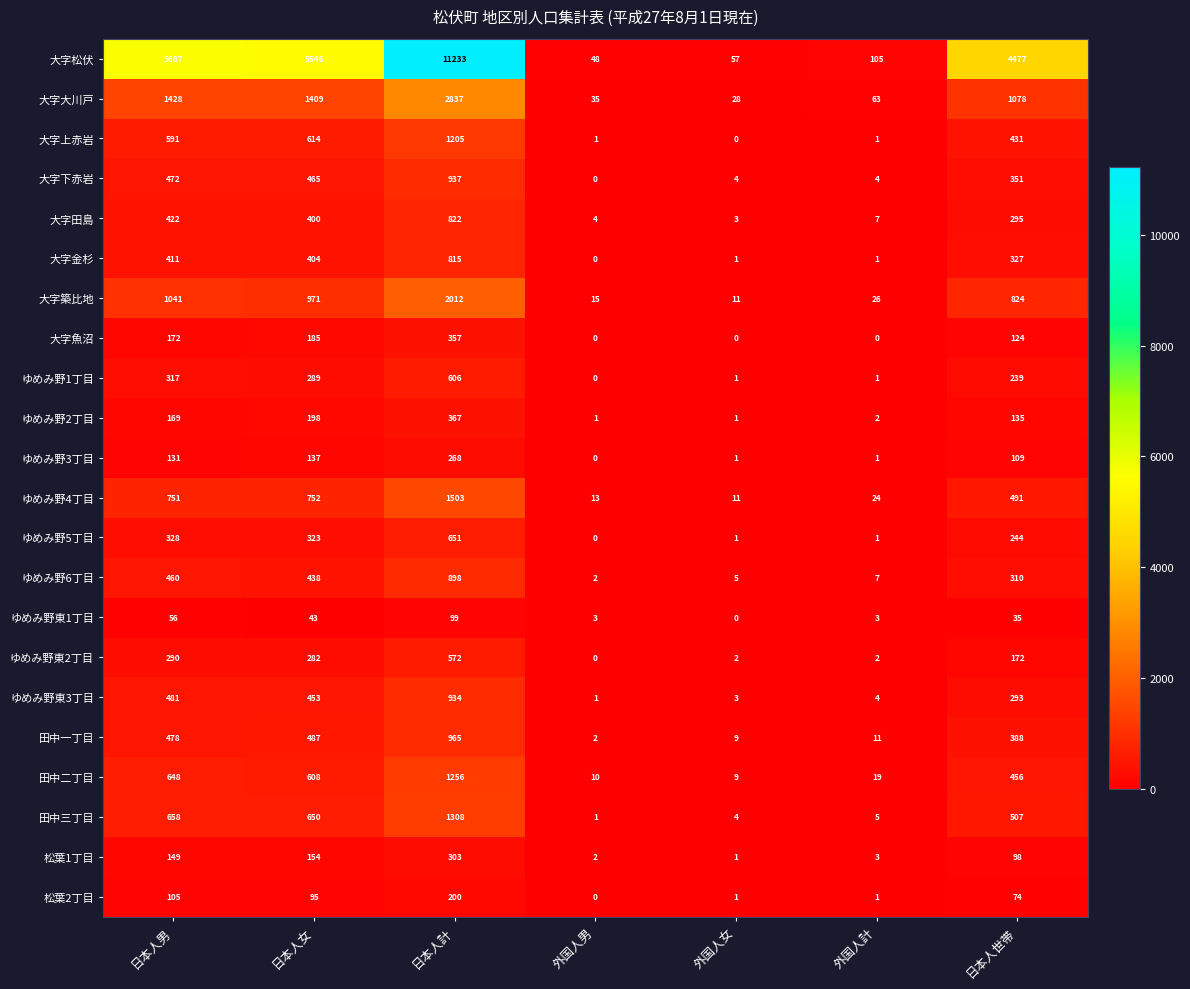

What is the difference between the highest and lowest values at 外国人女?

57